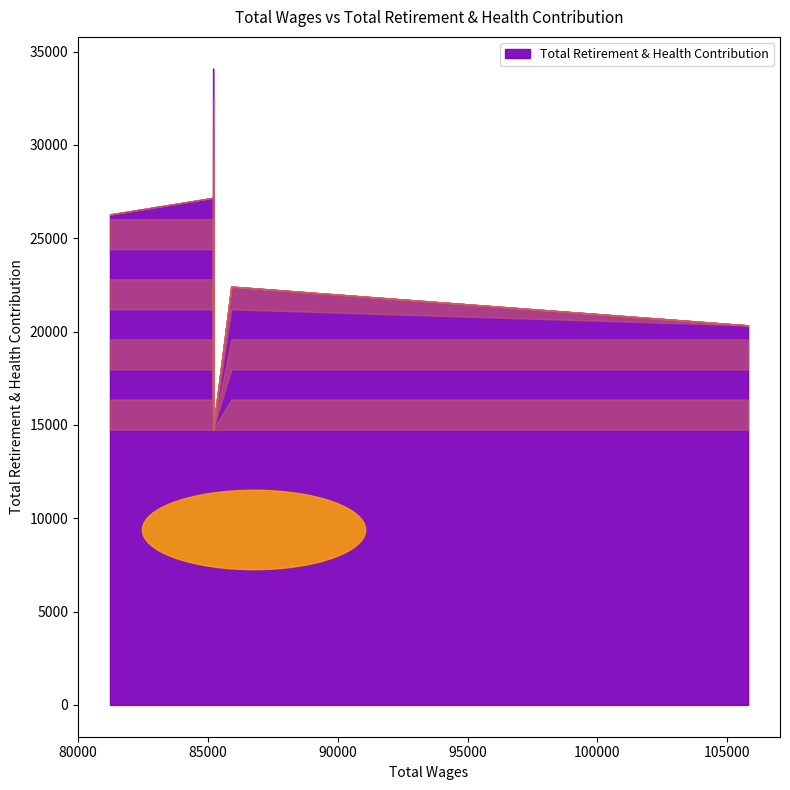

What is the difference between the values at 85200.0 and 85900.0?

7663